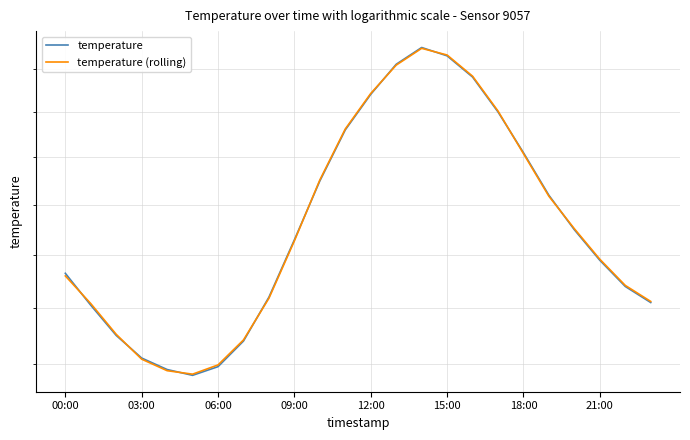

True or false: temperature and temperature (rolling) cross at least once.

True